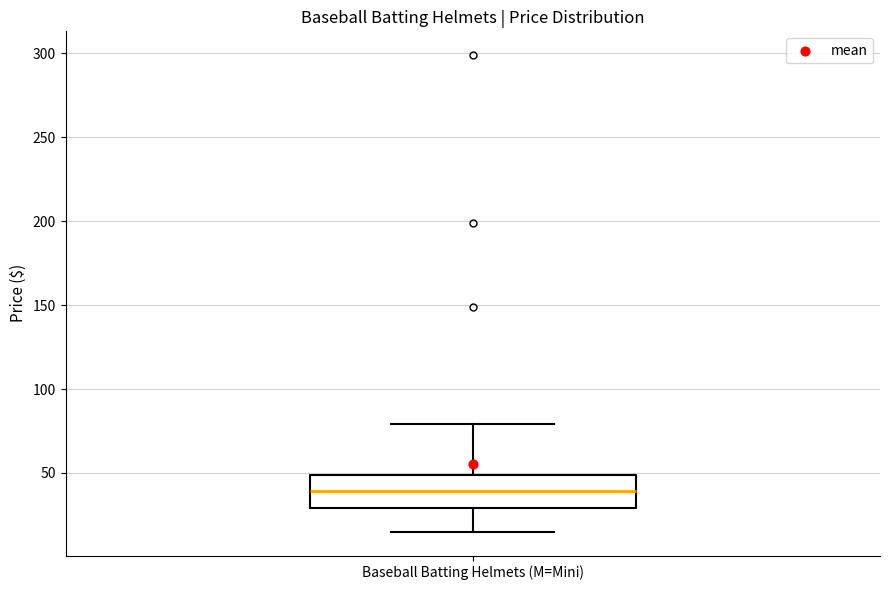

Transcribe this box plot: give where the median line is, the range the box spans, and where the two whiskers end, as read against the y-axis. The values are not printed on the chart, so give them approximately, as read against the axis.

median 40, box 30 to 50, whiskers 15 to 80